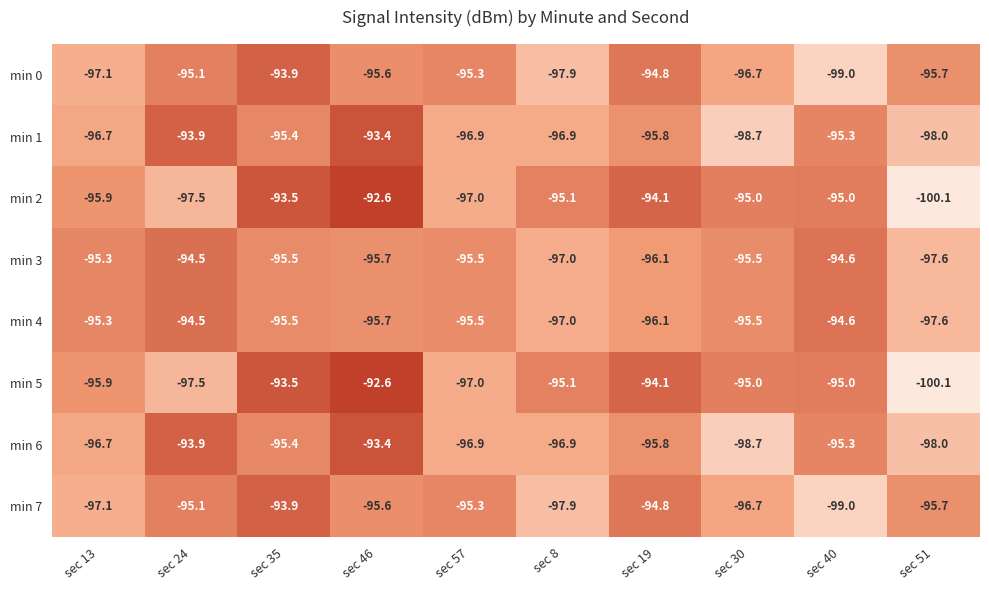

What is the difference between the highest and lowest values at sec 13?

1.8